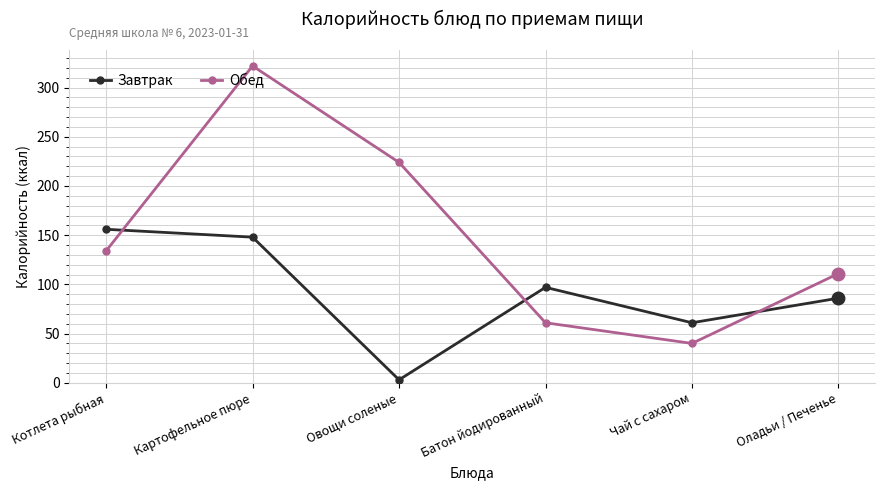

Reading left to right, list all the values displayed in this chart.

Завтрак: Котлета рыбная=156	Картофельное пюре=148	Овощи соленые=3	Батон йодированный=97	Чай с сахаром=61	Оладьи / Печенье=86
Обед: Котлета рыбная=134	Картофельное пюре=322	Овощи соленые=224	Батон йодированный=61	Чай с сахаром=40	Оладьи / Печенье=111